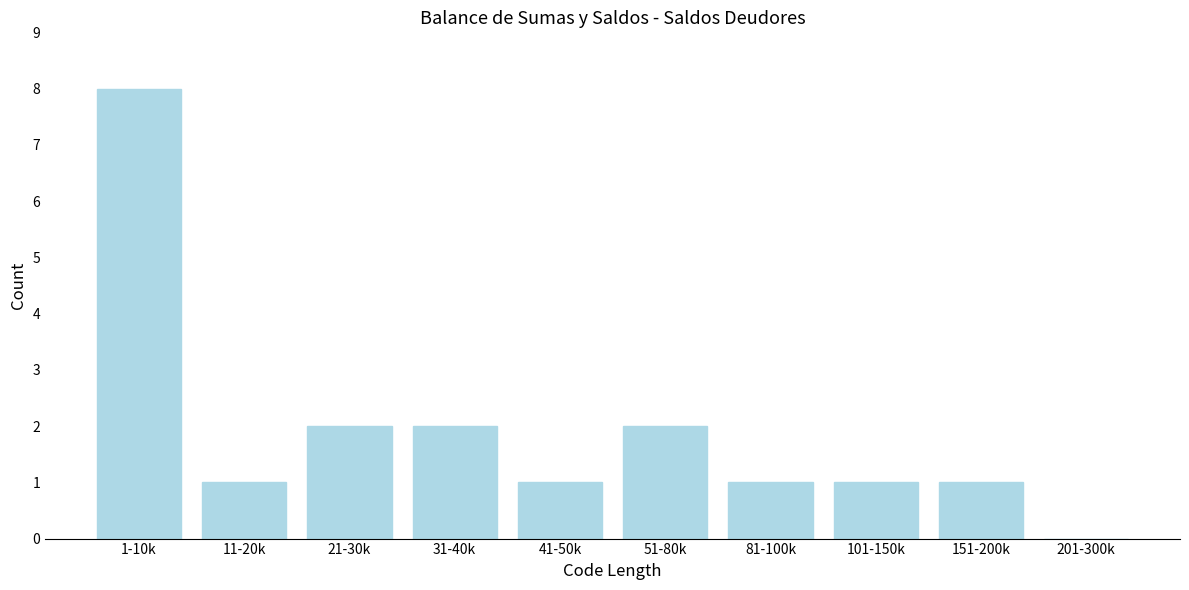

Reading left to right, what are all the values shown in this chart?

1-10k=8	11-20k=1	21-30k=2	31-40k=2	41-50k=1	51-80k=2	81-100k=1	101-150k=1	151-200k=1	201-300k=0